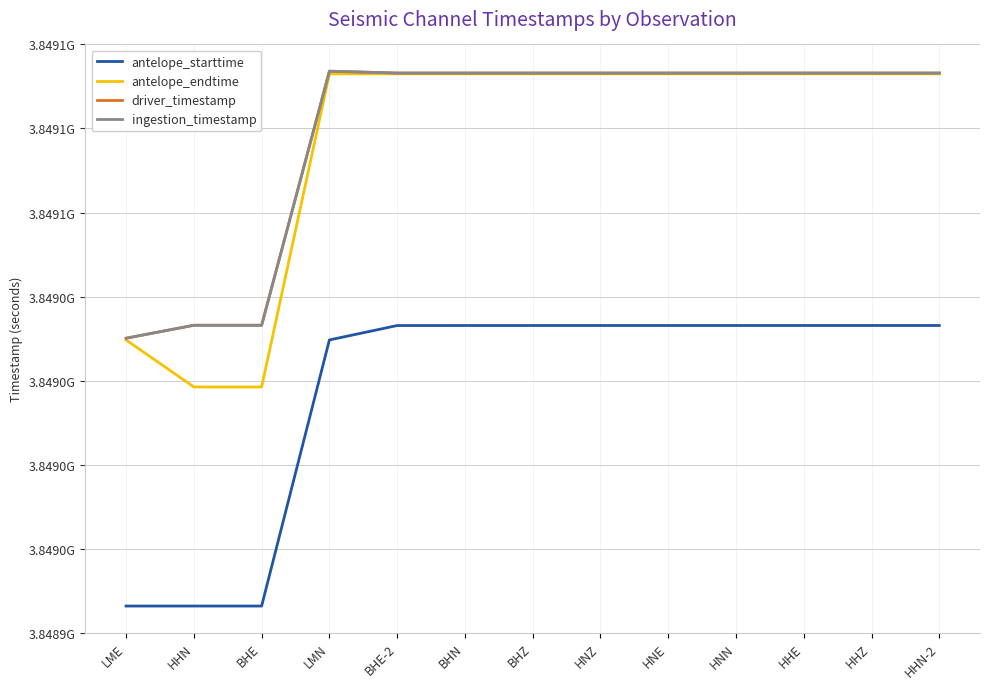

Reading left to right, transcribe all the data shown in this chart.

antelope_starttime: LME=3848947200.0	HHN=3848947200.0	BHE=3848947200.0	LMN=3849033600.0	BHE-2=3849038277.9	BHN=3849038285.3	BHZ=3849038286.5	HNZ=3849038294.0	HNE=3849038294.8	HNN=3849038295.1	HHE=3849038295.2	HHZ=3849038296.7	HHN-2=3849038297.0
antelope_endtime: LME=3849033600.0	HHN=3849018333.5	BHE=3849018322.8	LMN=3849120000.0	BHE-2=3849120000.0	BHN=3849120000.0	BHZ=3849120000.0	HNZ=3849120000.0	HNE=3849120000.0	HNN=3849120000.0	HHE=3849120000.0	HHZ=3849120000.0	HHN-2=3849120000.0
driver_timestamp: LME=3849034166.2	HHN=3849038366.2	BHE=3849038366.2	LMN=3849120866.3	BHE-2=3849120268.3	BHN=3849120268.2	BHZ=3849120268.2	HNZ=3849120267.6	HNE=3849120268.1	HNN=3849120267.8	HHE=3849120267.3	HHZ=3849120266.9	HHN-2=3849120266.6
ingestion_timestamp: LME=3849034168.9	HHN=3849038369.2	BHE=3849038369.2	LMN=3849120869.5	BHE-2=3849120268.6	BHN=3849120268.6	BHZ=3849120268.6	HNZ=3849120268.6	HNE=3849120268.6	HNN=3849120268.6	HHE=3849120268.6	HHZ=3849120268.6	HHN-2=3849120268.6